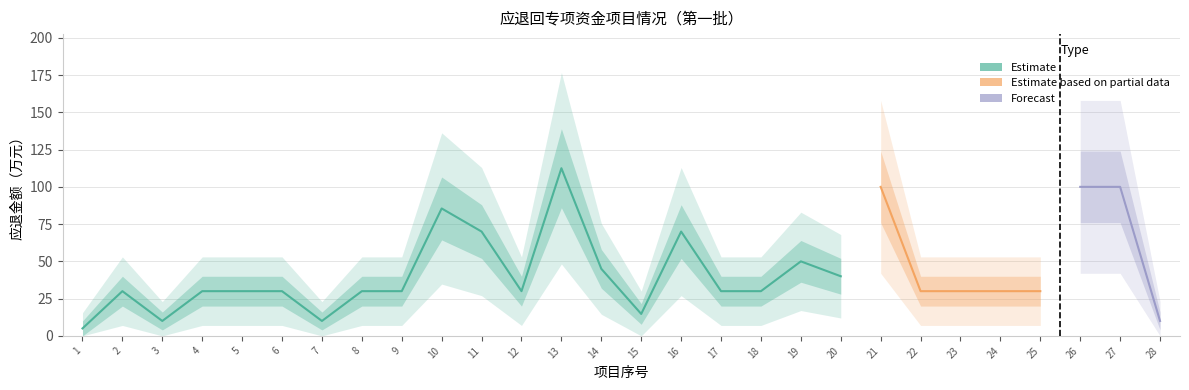

At which label does the data first exceed 30?

10